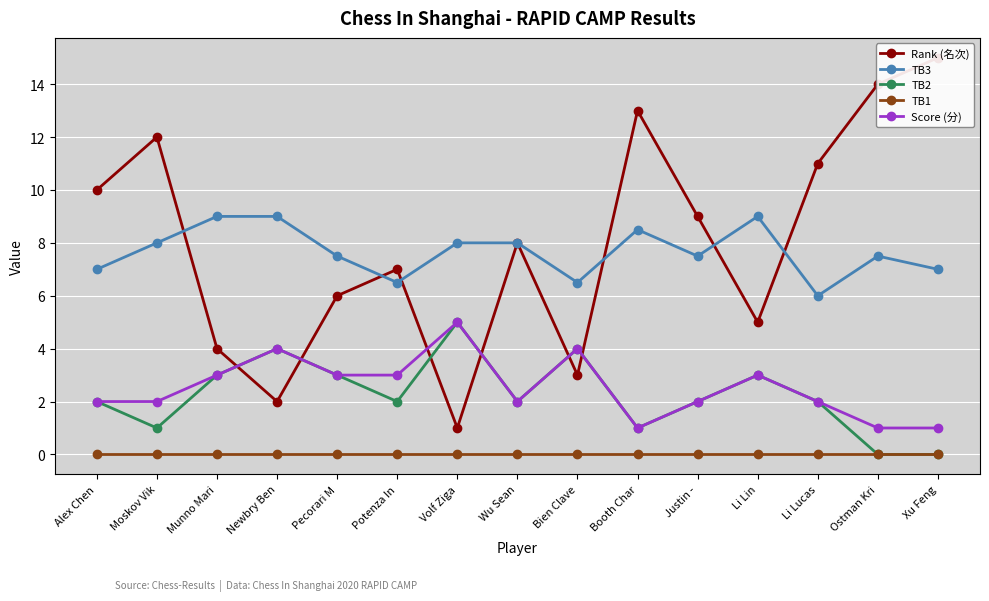

What is the value of the TB2 point at the 3rd from the left?

3.0